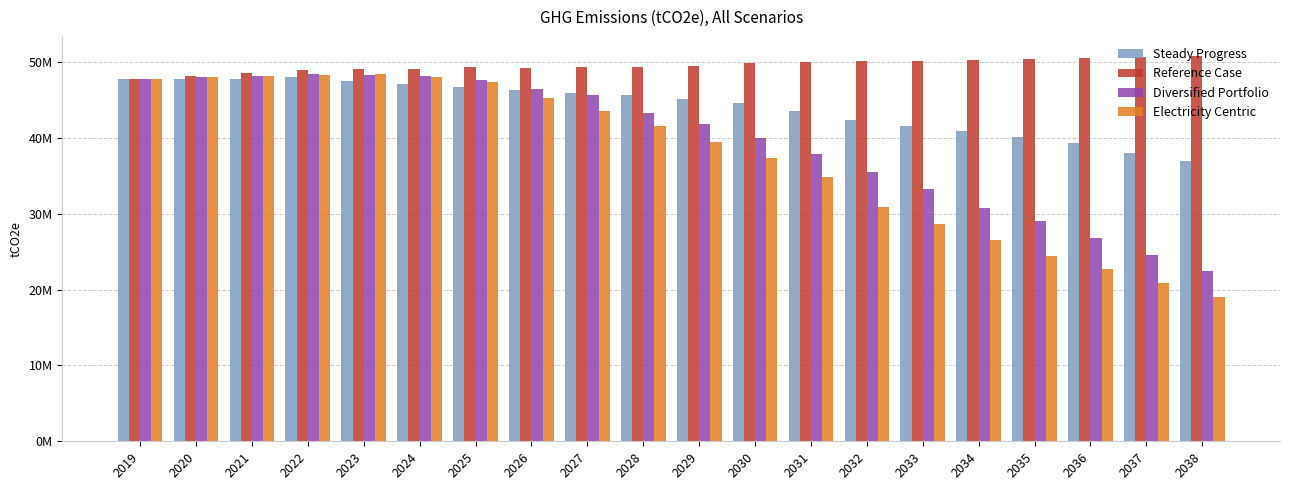

Reading left to right, extract all data points from this chart.

Steady Progress: 2019=47792623.0	2020=47703971.0	2021=47829698.7	2022=47974647.0	2023=47504589.2	2024=47108530.0	2025=46764330.5	2026=46352930.5	2027=45950954.2	2028=45674429.8	2029=45124378.4	2030=44643236.0	2031=43586391.1	2032=42322294.8	2033=41633627.2	2034=40855458.3	2035=40107068.4	2036=39331603.1	2037=38072121.6	2038=36961293.4
Reference Case: 2019=47792623.2	2020=48168064.2	2021=48566680.6	2022=48965152.9	2023=49047091.9	2024=49132451.7	2025=49328642.8	2026=49252651.4	2027=49347481.7	2028=49390278.4	2029=49429643.5	2030=49871930.6	2031=49969503.5	2032=50078133.4	2033=50192730.8	2034=50312113.1	2035=50433035.0	2036=50553627.2	2037=50670834.9	2038=50783031.8
Diversified Portfolio: 2019=47792623.1	2020=47972268.6	2021=48145601.3	2022=48377703.5	2023=48349951.4	2024=48205987.9	2025=47627648.1	2026=46513628.1	2027=45627210.9	2028=43335103.3	2029=41793297.1	2030=40048223.8	2031=37920319.8	2032=35463997.4	2033=33321058.4	2034=30730464.2	2035=28992695.9	2036=26817725.7	2037=24585781.8	2038=22424217.6
Electricity Centric: 2019=47792622.7	2020=47972404.5	2021=48146643.0	2022=48337412.5	2023=48381248.4	2024=48090962.8	2025=47328278.6	2026=45323835.5	2027=43523750.5	2028=41621901.5	2029=39442814.4	2030=37325231.3	2031=34834847.7	2032=30867723.1	2033=28665826.5	2034=26548746.4	2035=24424958.9	2036=22743076.8	2037=20902167.2	2038=19072958.7